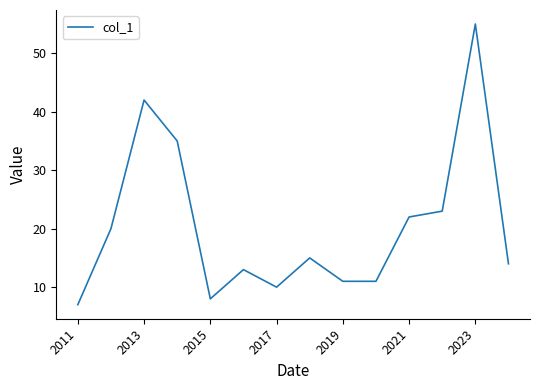

What is the minimum value shown in the chart?

7